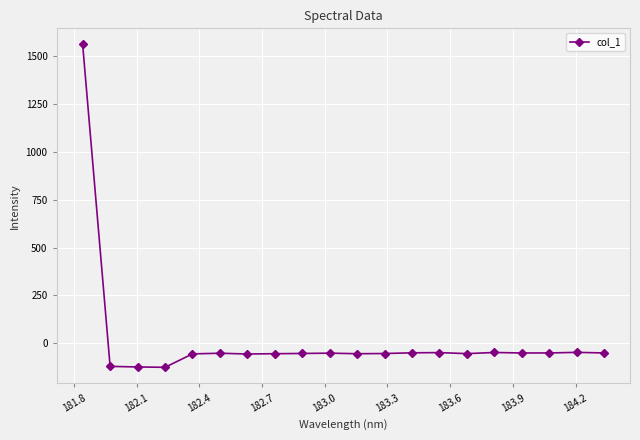

What is the difference between the maximum and minimum values?

1686.9